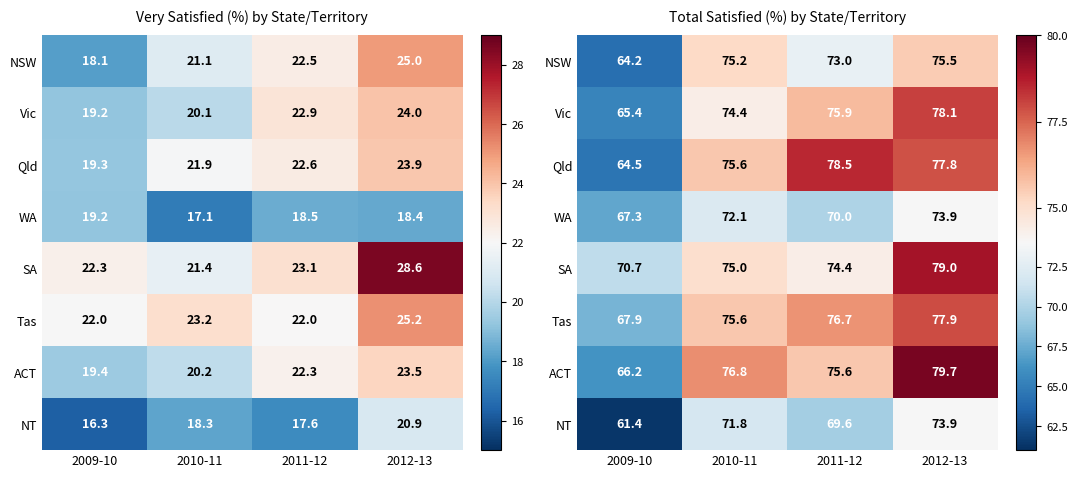

Which series has the largest total across all categories?

SA